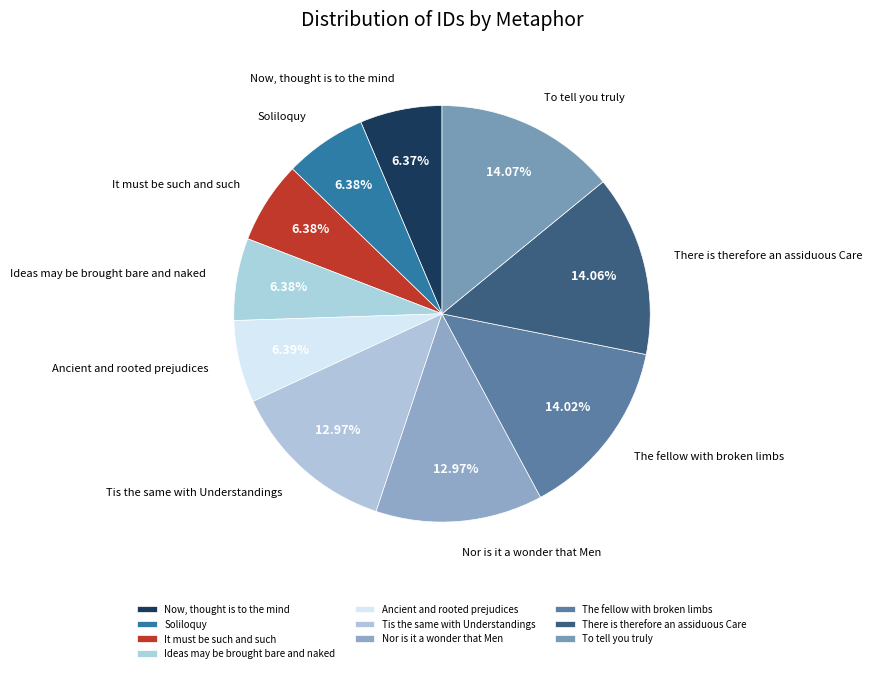

The Nor is it a wonder that Men slice represents 24% of the pie. True or false?

False